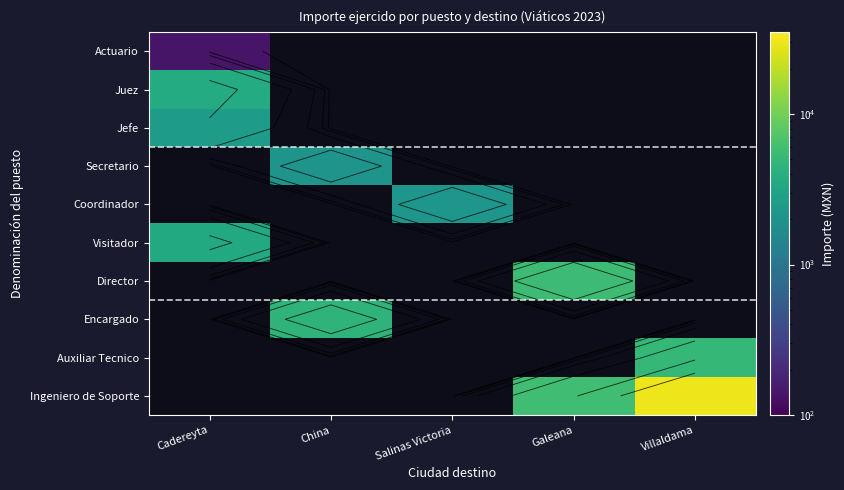

Which label corresponds to the smallest value in the chart?

Cadereyta